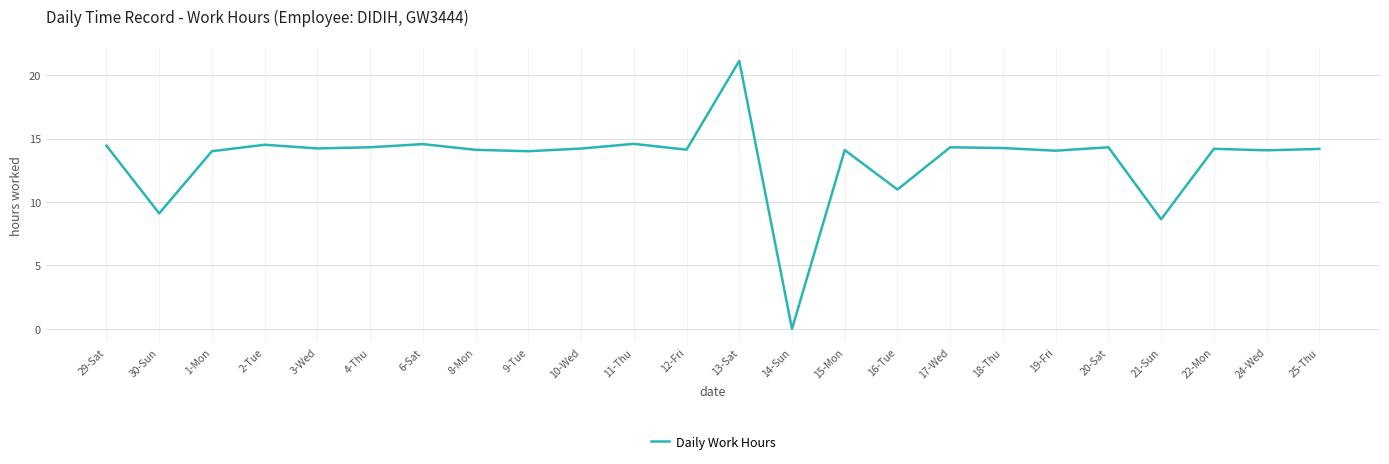

What is the approximate value at 1-Mon?

14.0